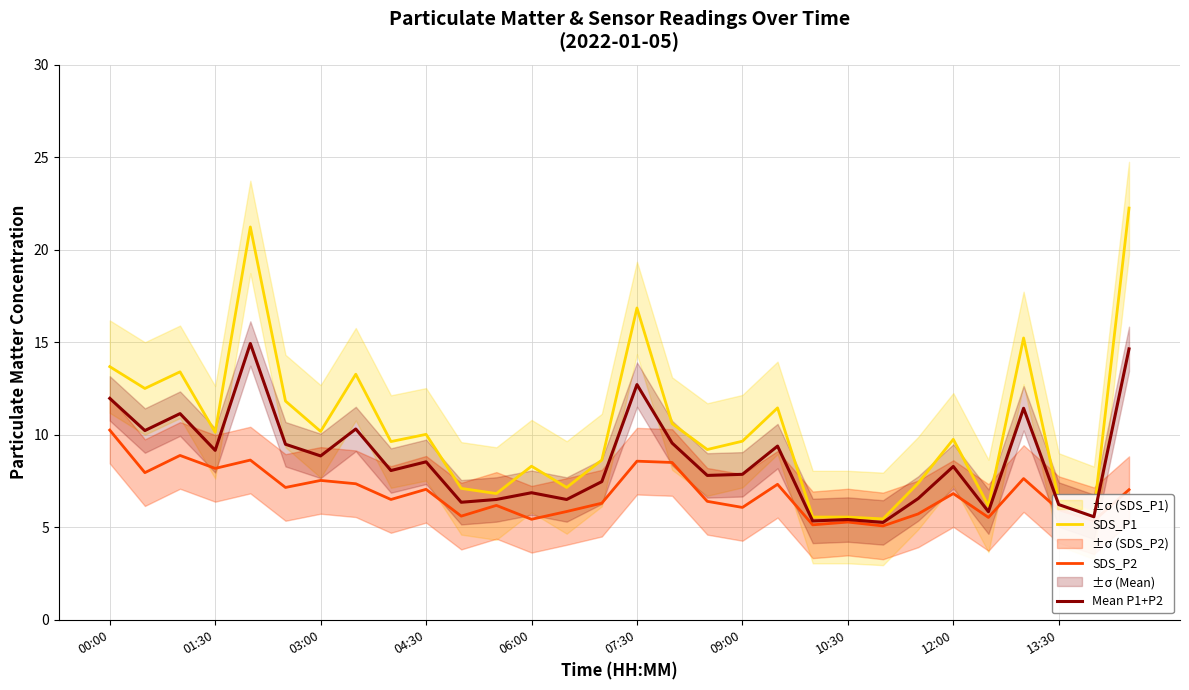

How many data points in SDS_P2 are above 6?

20